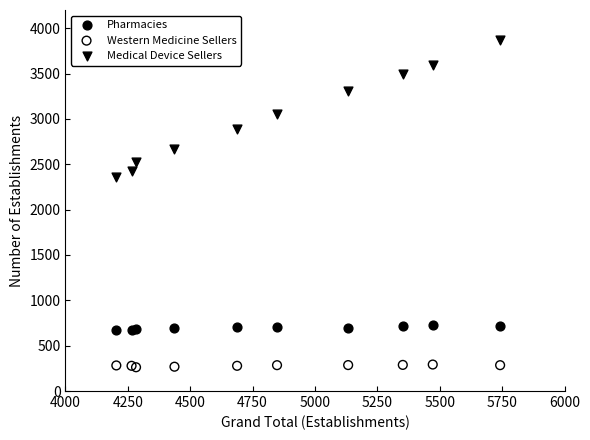

Which series reaches the minimum Y coordinate?

Western Medicine Sellers